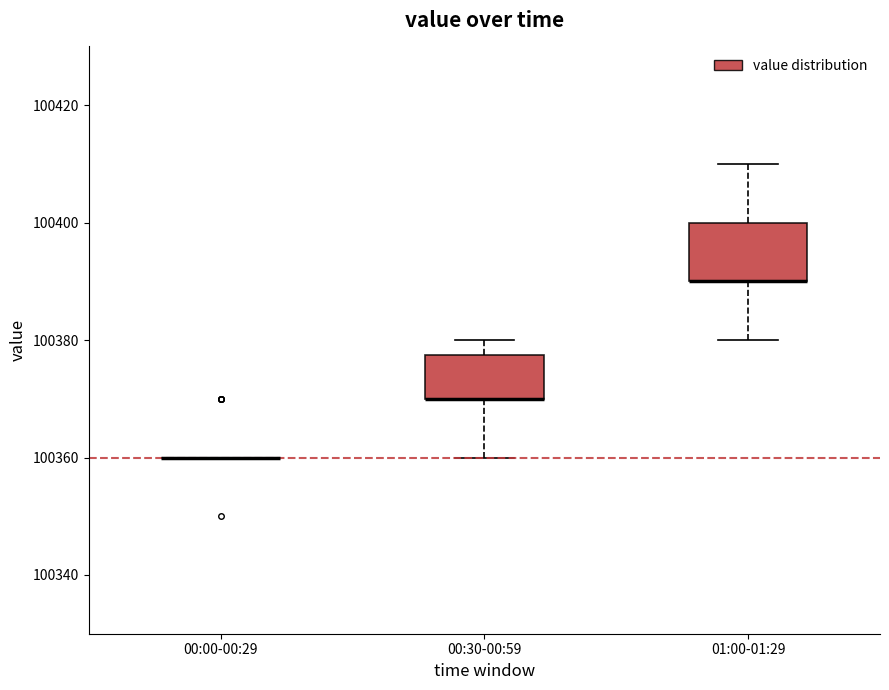

Reading left to right, transcribe this box plot: for each box, give where its median line is, the range the box spans, and where its two whiskers end, as read against the y-axis. The values are not printed on the chart, so give them approximately, as read against the axis.

00:00-00:29: box collapsed to a line at 100360, whiskers 100360 to 100360
00:30-00:59: median 100370 (drawn on the box's lower edge), box 100370 to 100378, whiskers 100360 to 100380
01:00-01:29: median 100390 (drawn on the box's lower edge), box 100390 to 100400, whiskers 100380 to 100410